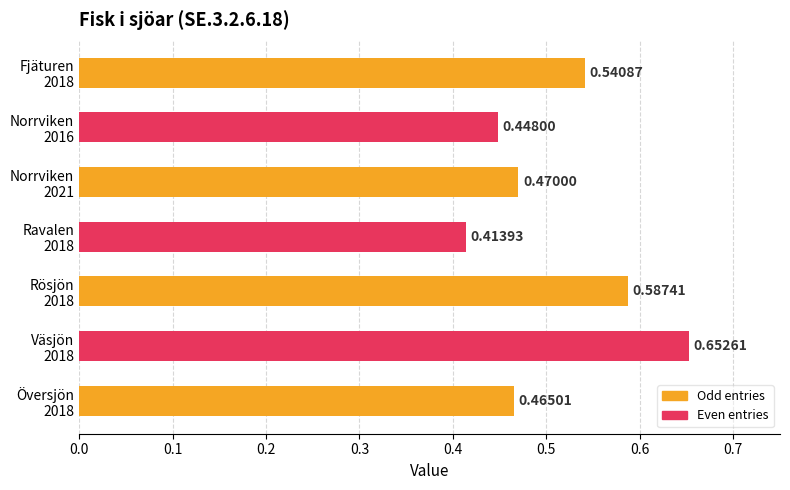

How many categories are shown in the chart?

7